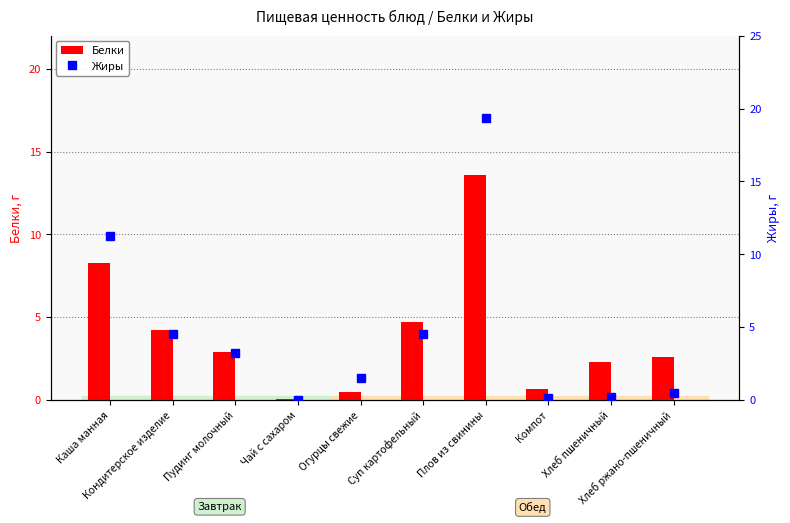

Which has a higher value, Чай с сахаром or Суп картофельный?

Суп картофельный